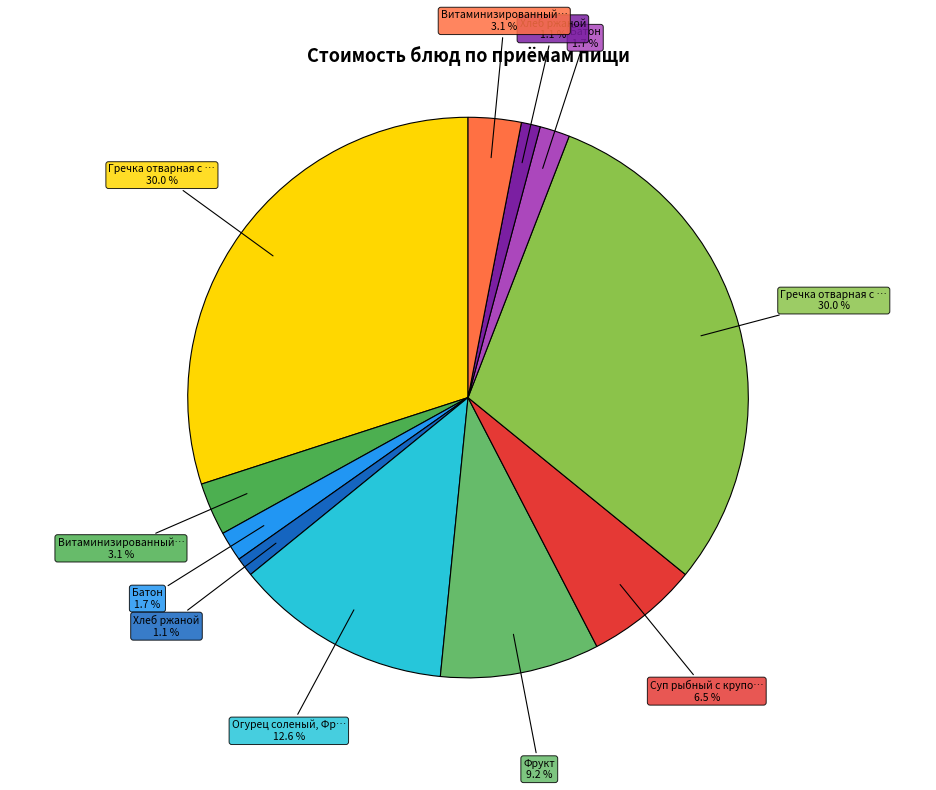

Count the number of slices in the pie.

11